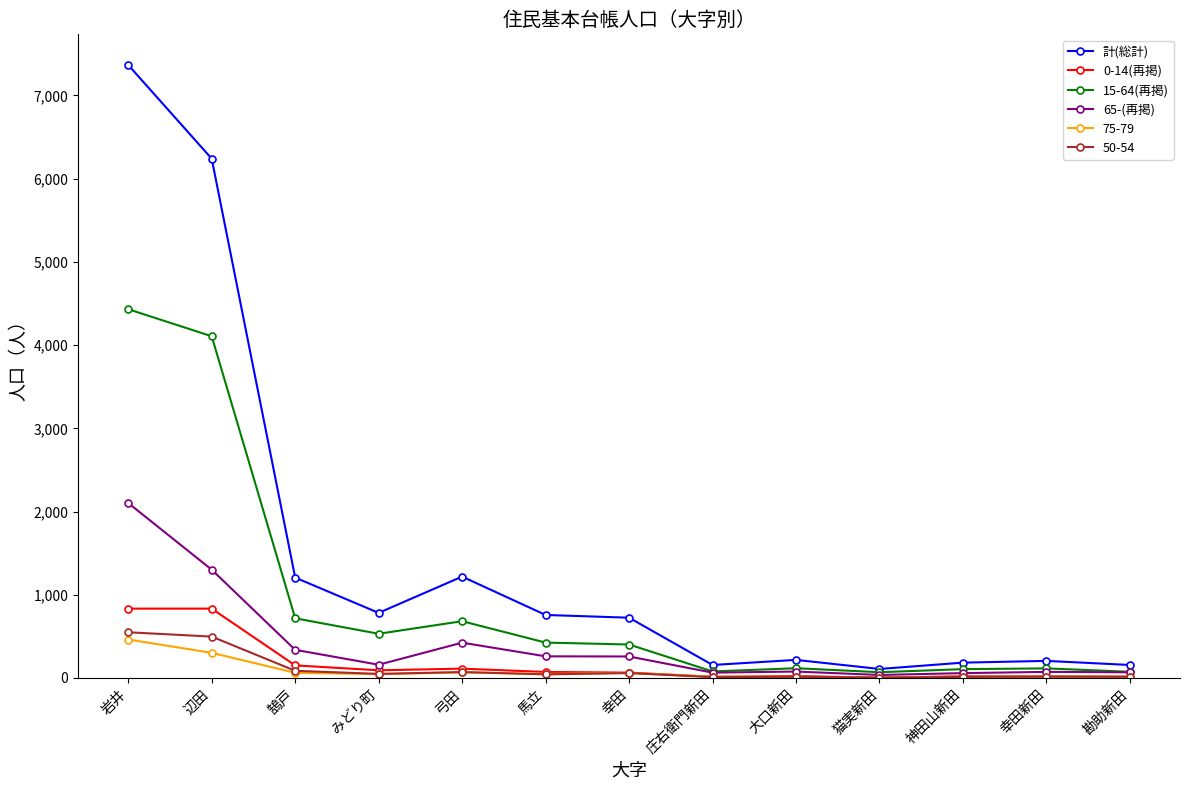

Which category has the highest value in the 計(総計) series?

岩井